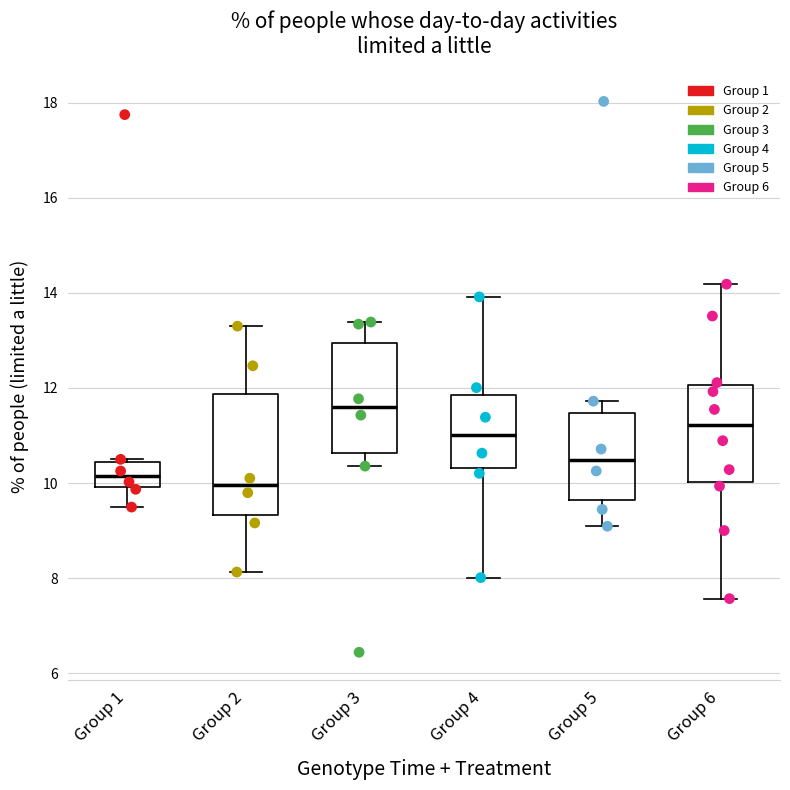

Where does the upper whisker of the box for Group 4 end on the y-axis? The values are not printed on the chart, so give them approximately, as read against the axis.

14.0